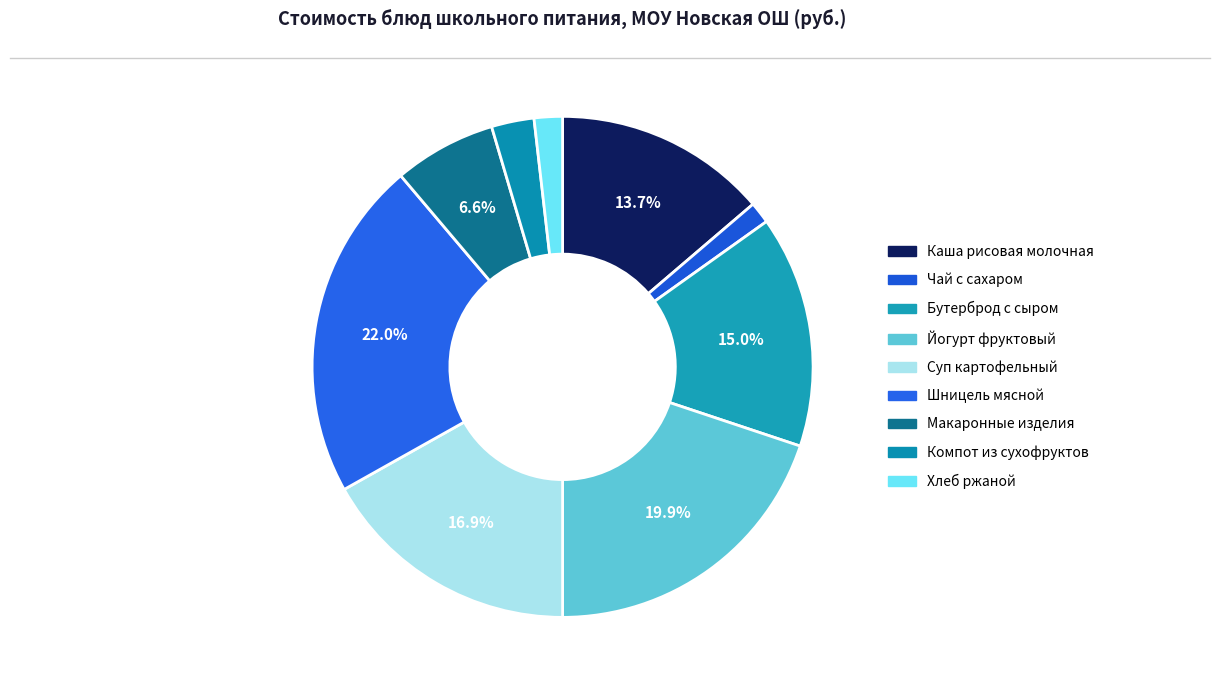

How many segments does this pie chart have?

9